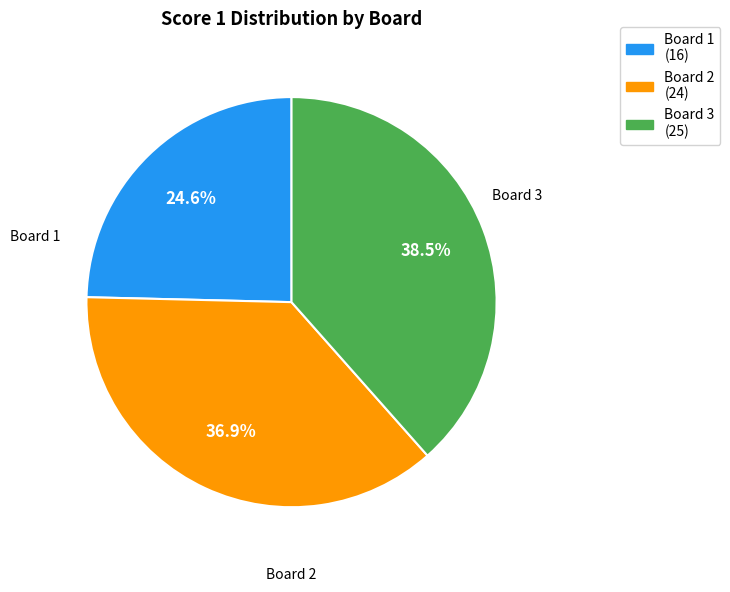

Is Board 2 the majority of the pie?

No